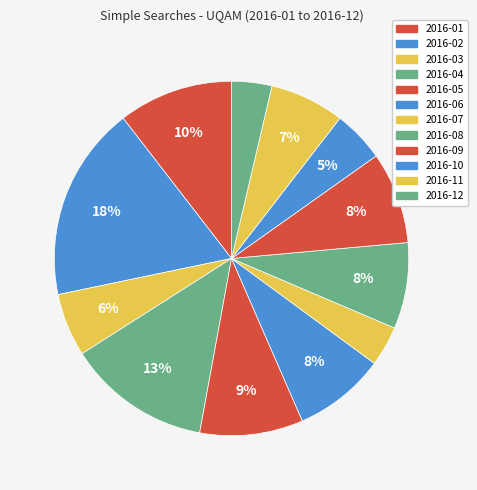

How many segments does this pie chart have?

12